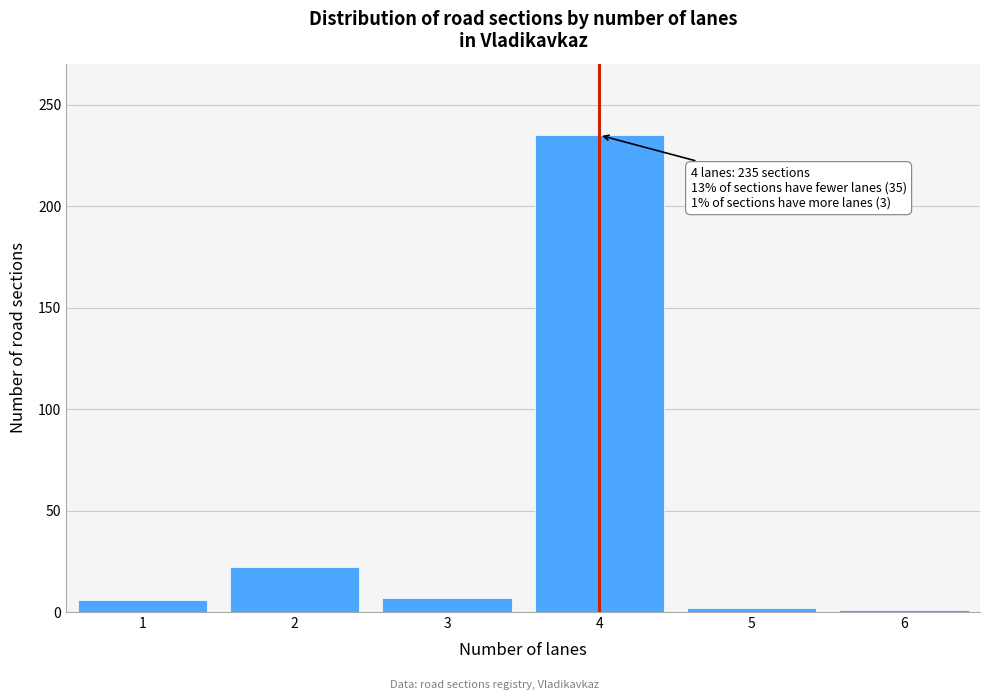

What is the greatest value displayed?

235